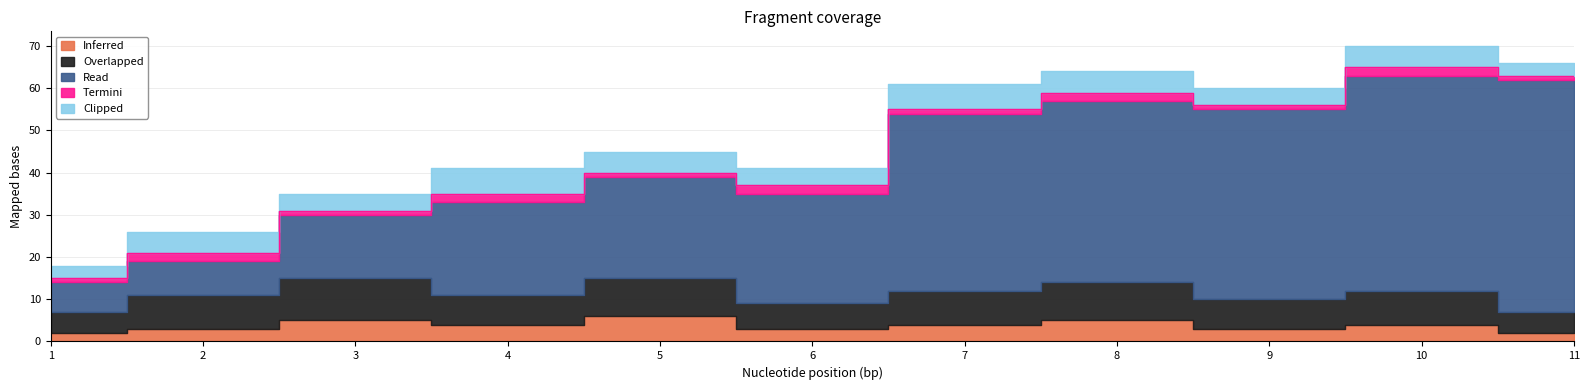

Which series has the widest spread of values?

Read